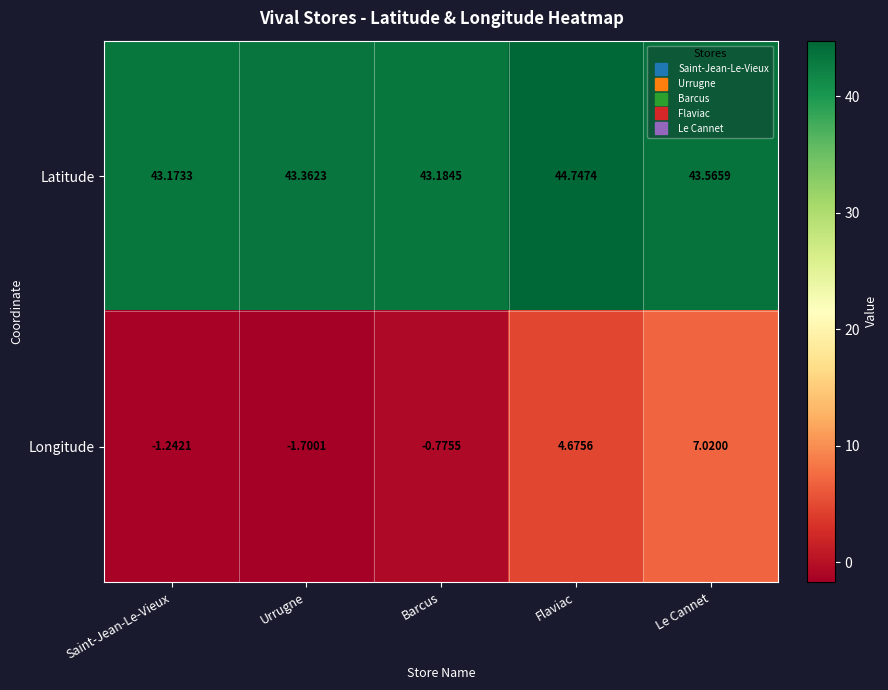

At which label is Longitude closest to 2?

Flaviac